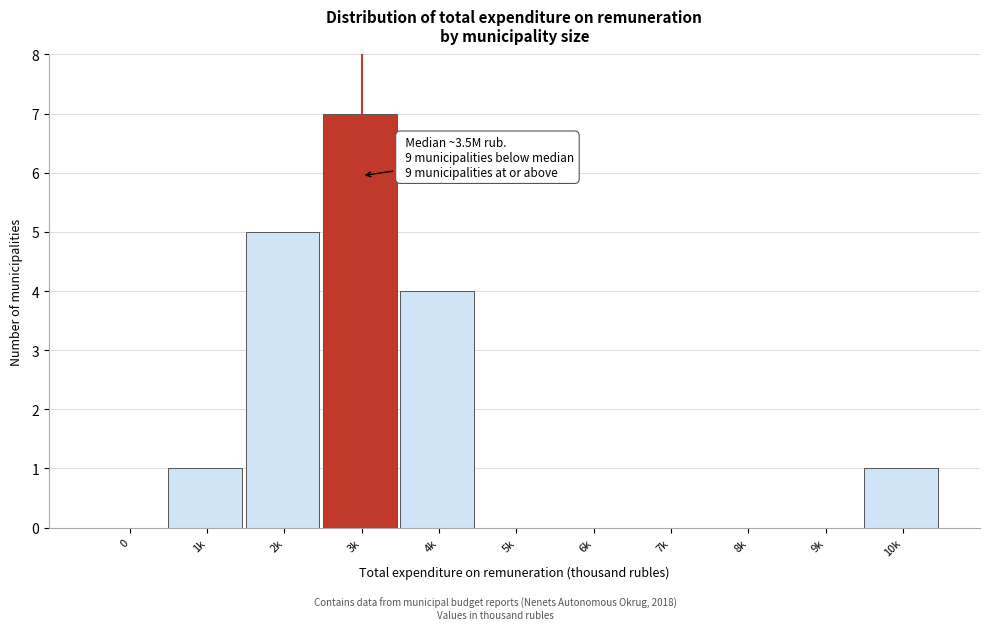

Reading left to right, transcribe all the data shown in this chart.

0=0	1k=1	2k=5	3k=7	4k=4	5k=0	6k=0	7k=0	8k=0	9k=0	10k=1